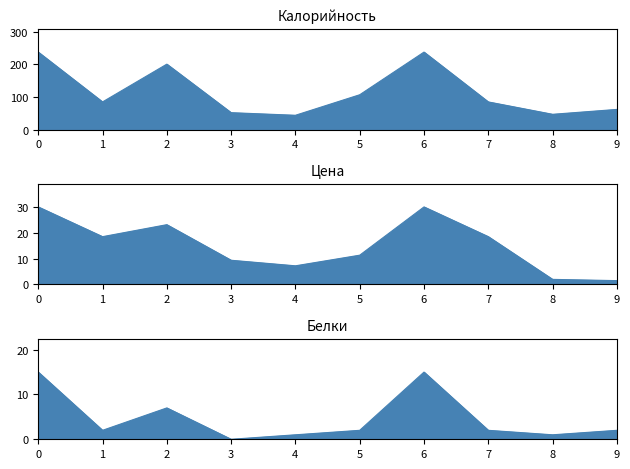

What is the difference between the second highest and second lowest values in the Белки series?

14.0